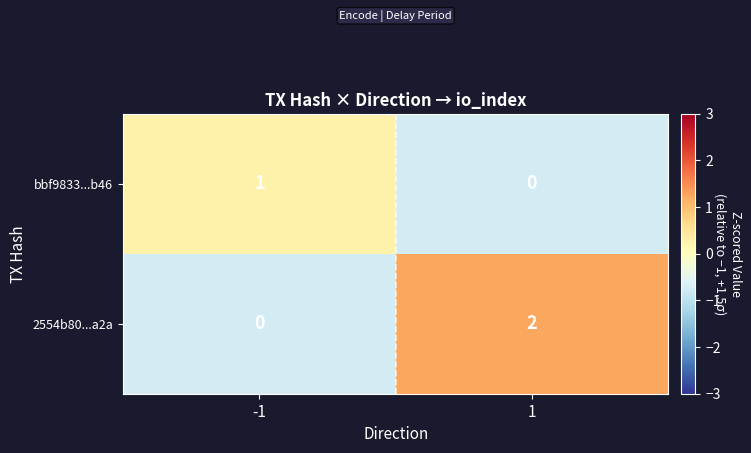

Is the value of 2554b80...a2a at 1 greater than the value of bbf9833...b46 at 1?

Yes